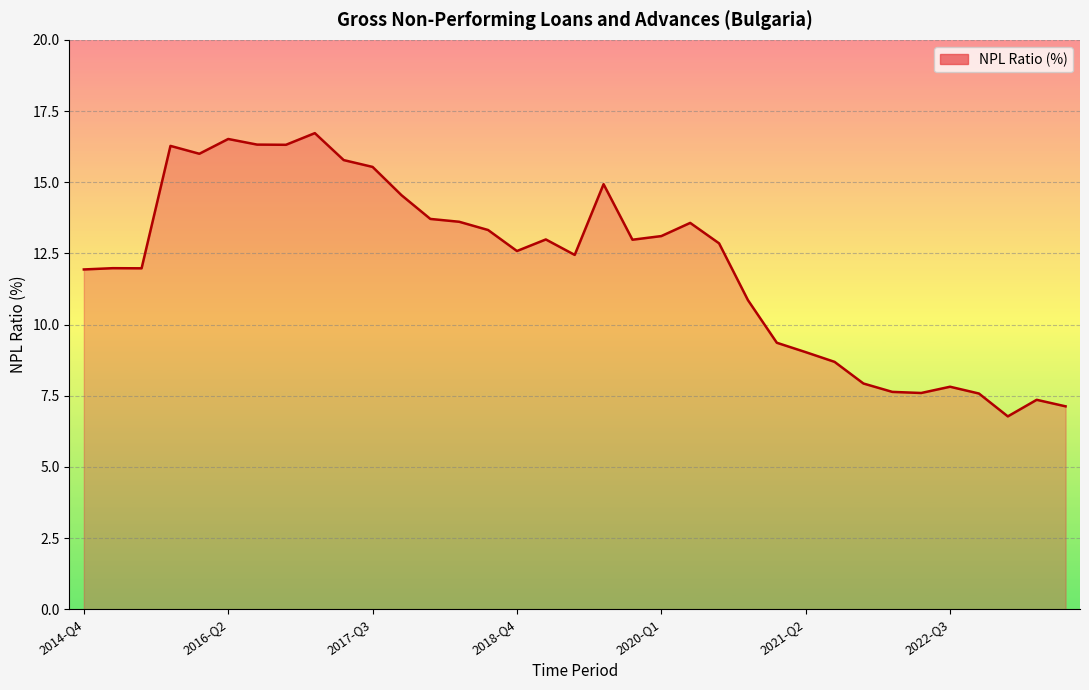

What is the difference between the maximum and minimum values?

9.9